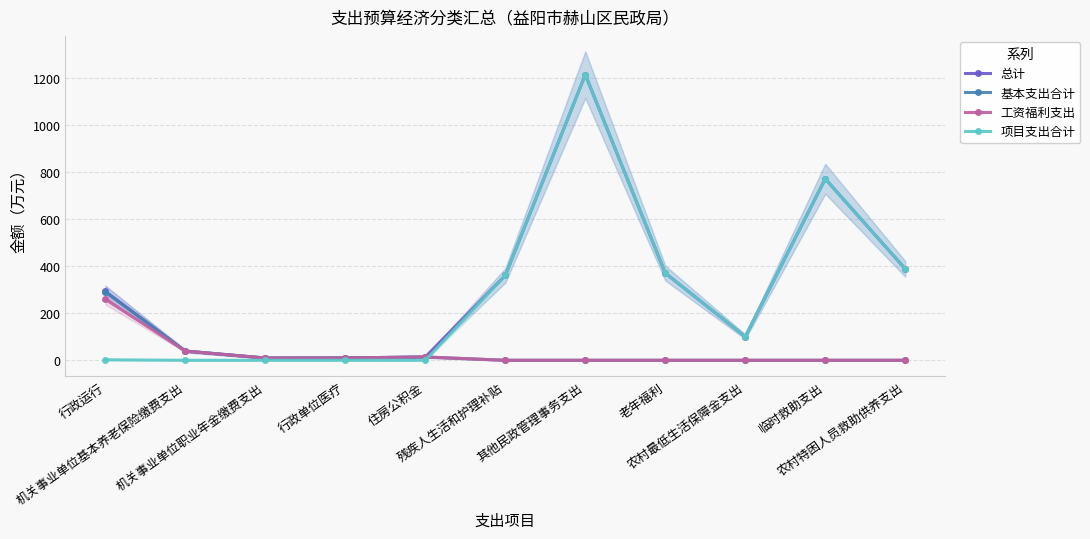

How many series are shown in this chart?

4